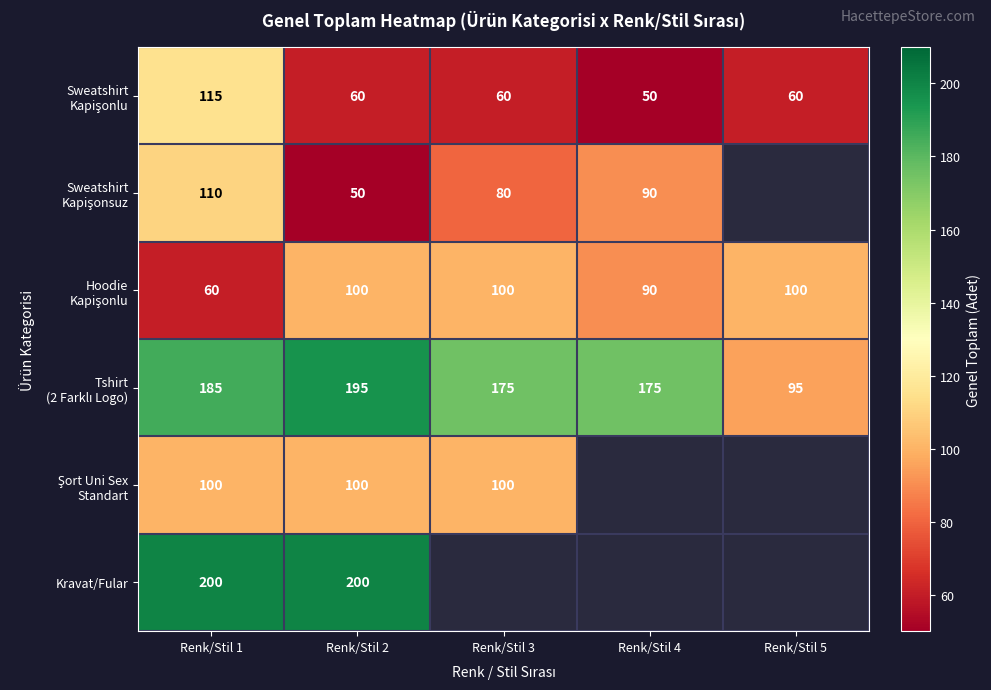

Between Renk/Stil 4 and Renk/Stil 5, which is larger?

Renk/Stil 5